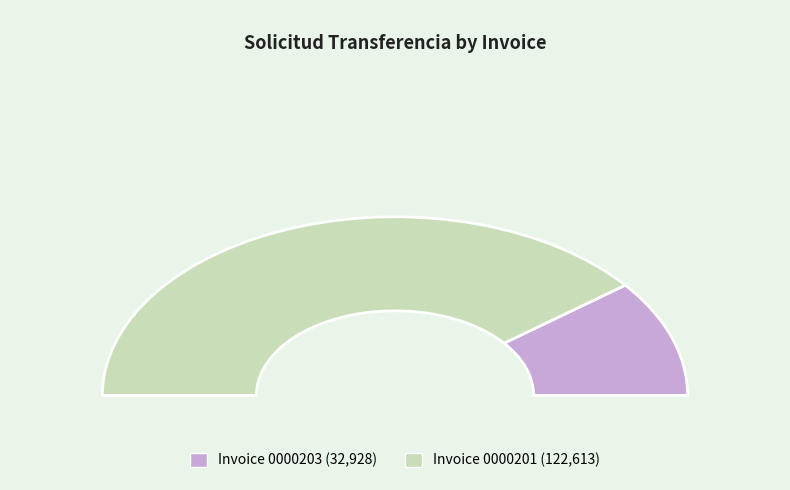

To the nearest percent, what portion does 001-001-0000203 represent?

21%